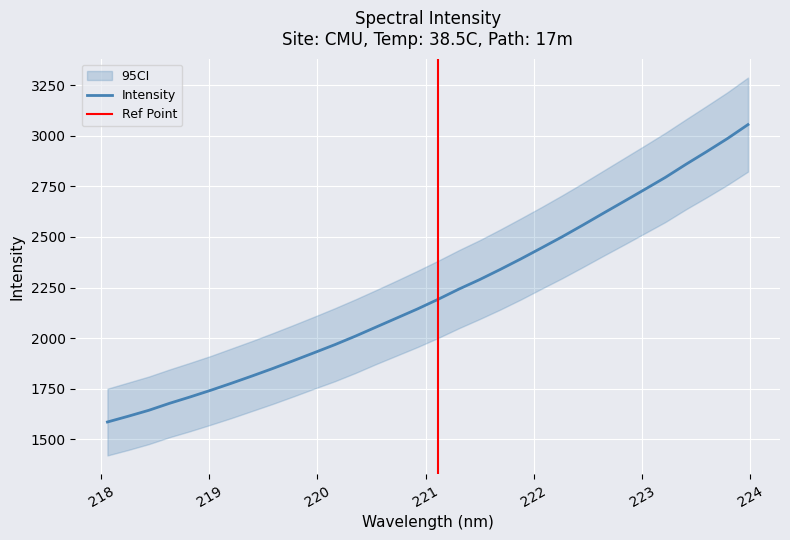

What is the maximum value shown in the chart?

3055.5